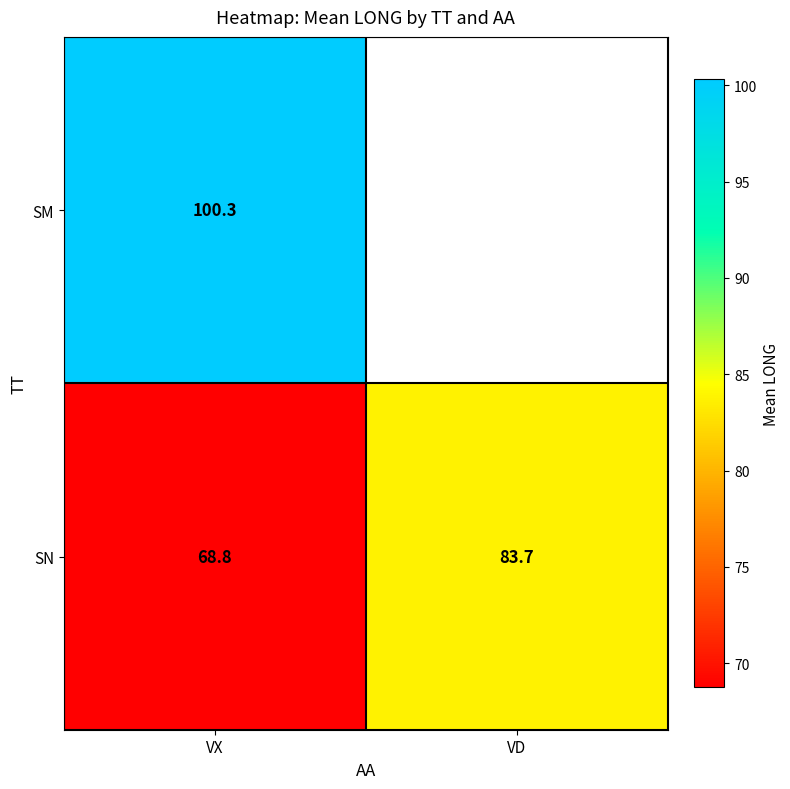

How many data points in SN are above 83?

1